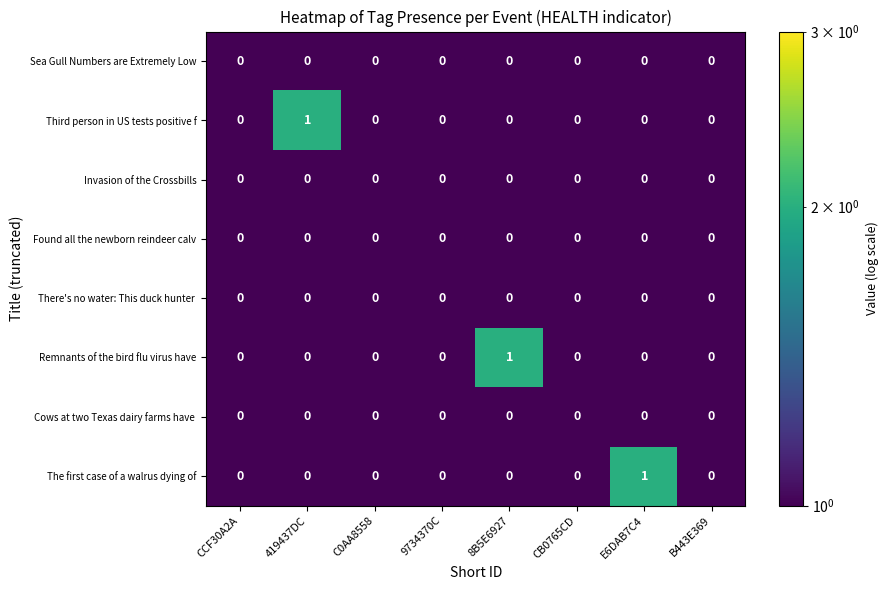

True or false: Found all the newborn reindeer calv has a value of 0 at CB0765CD.

True